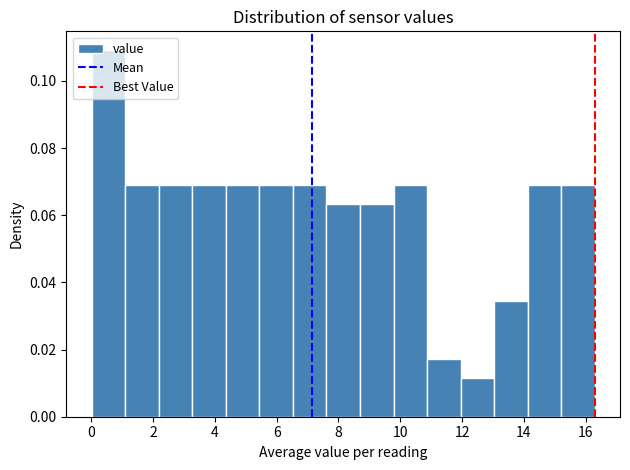

Reading left to right, transcribe this chart: for each bar, give the range it covers on the x-axis and its height. Neither the bar edges nor the heights are printed on the chart, so give them approximately, as read against the axes.

0.0 to 1.0: 0.110
1.0 to 2.2: 0.070
2.2 to 3.2: 0.070
3.2 to 4.4: 0.070
4.4 to 5.4: 0.070
5.4 to 6.6: 0.070
6.6 to 7.6: 0.070
7.6 to 8.6: 0.064
8.6 to 9.8: 0.064
9.8 to 10.8: 0.070
10.8 to 12.0: 0.018
12.0 to 13.0: 0.012
13.0 to 14.2: 0.034
14.2 to 15.2: 0.070
15.2 to 16.4: 0.070